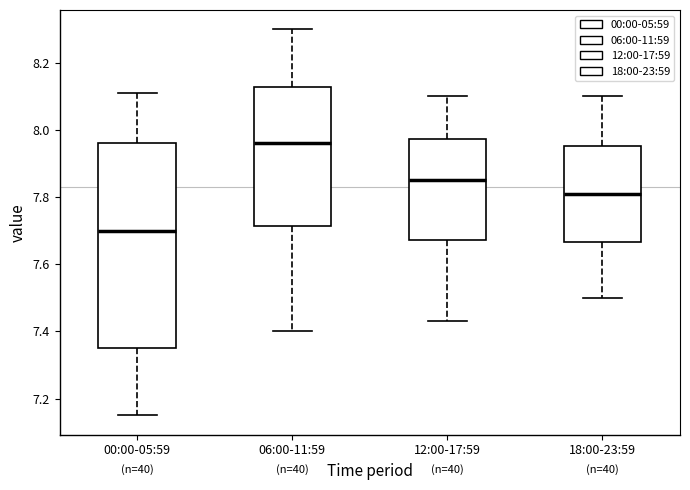

Reading left to right, read every box against the y-axis: the position of its median line, the range the box covers, and the ends of its whiskers. The values are not printed on the chart, so give them approximately, as read against the axis.

00:00-05:59: median 7.70, box 7.36 to 7.96, whiskers 7.16 to 8.12
06:00-11:59: median 7.96, box 7.72 to 8.12, whiskers 7.40 to 8.30
12:00-17:59: median 7.86, box 7.68 to 7.98, whiskers 7.44 to 8.10
18:00-23:59: median 7.82, box 7.66 to 7.96, whiskers 7.50 to 8.10